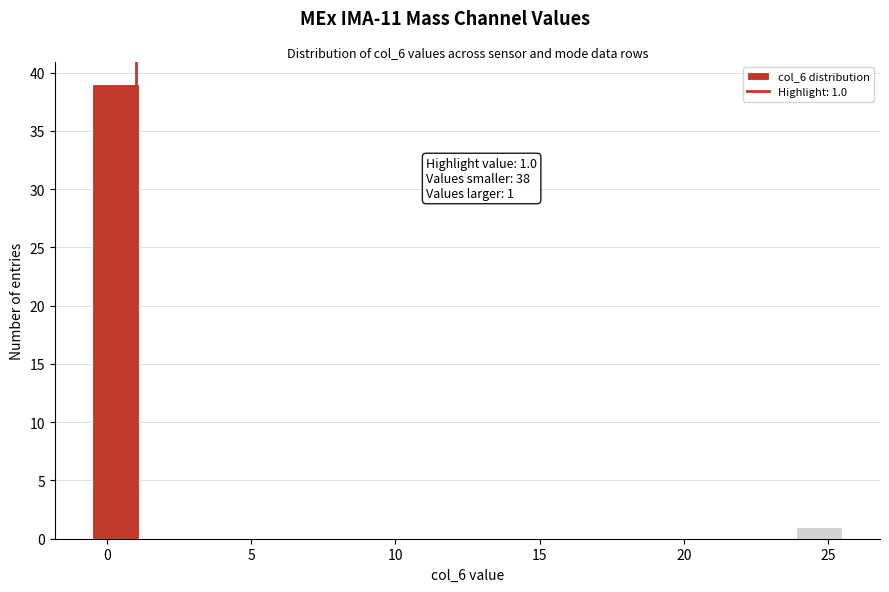

Read against the x-axis, roughly where is the centre of the tallest bar?

0.5